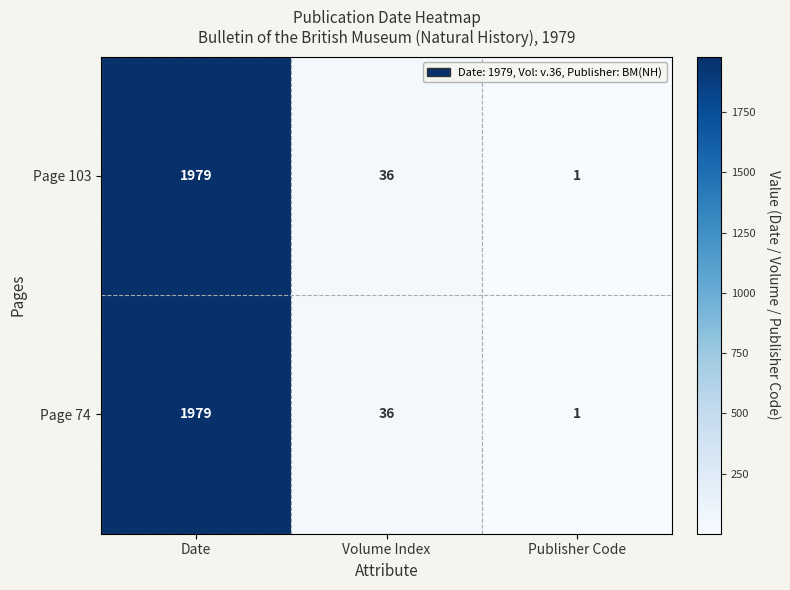

What is the highest value of the Page 103 series?

1979